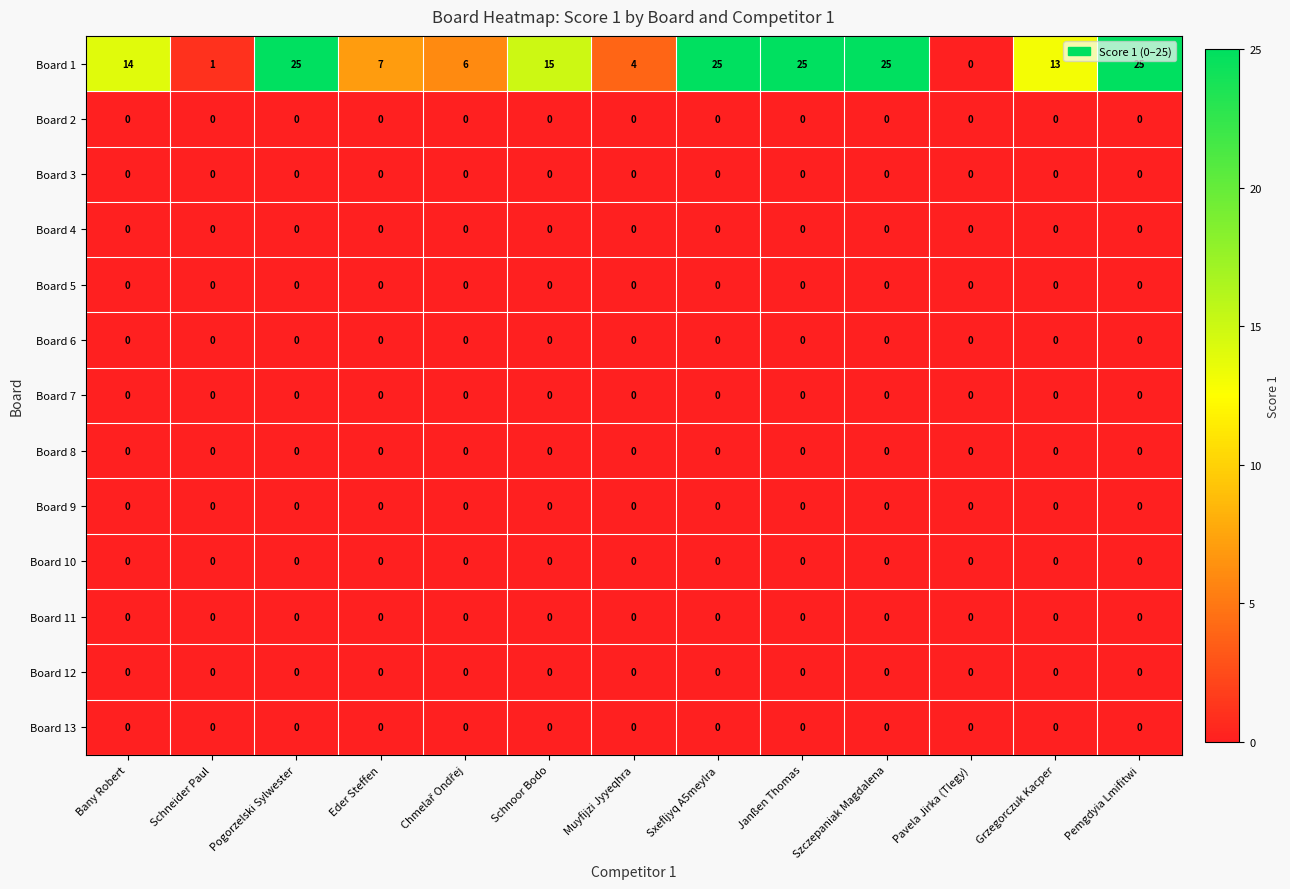

What is the total value across all series at Pemgdyia Lmifitwi?

25